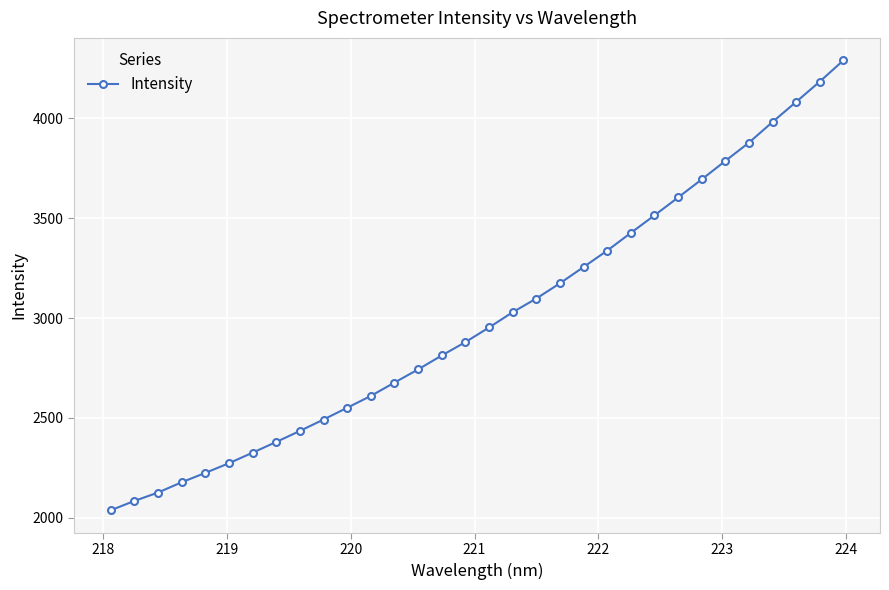

What is the sum of all values?

96113.4